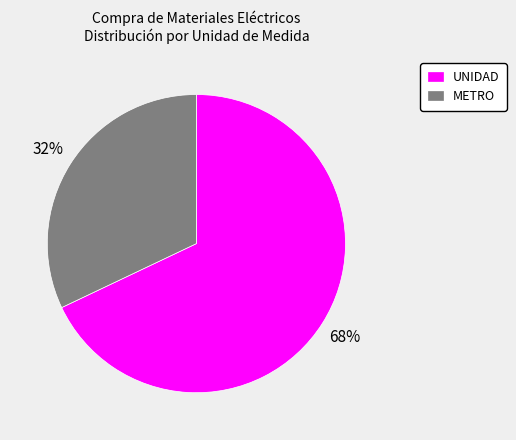

To the nearest percent, what is the difference between the largest and smallest slice percentages?

36%